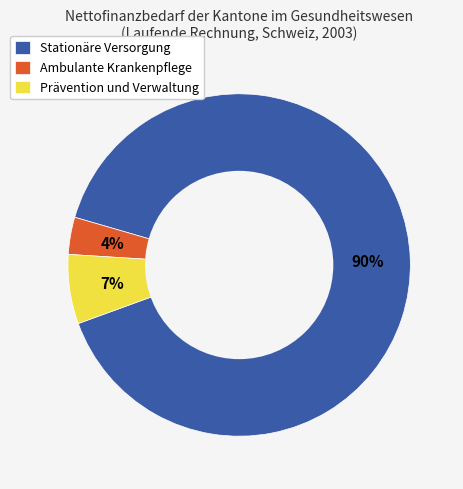

Between Prävention und Verwaltung and Stationäre Versorgung, which is larger?

Stationäre Versorgung